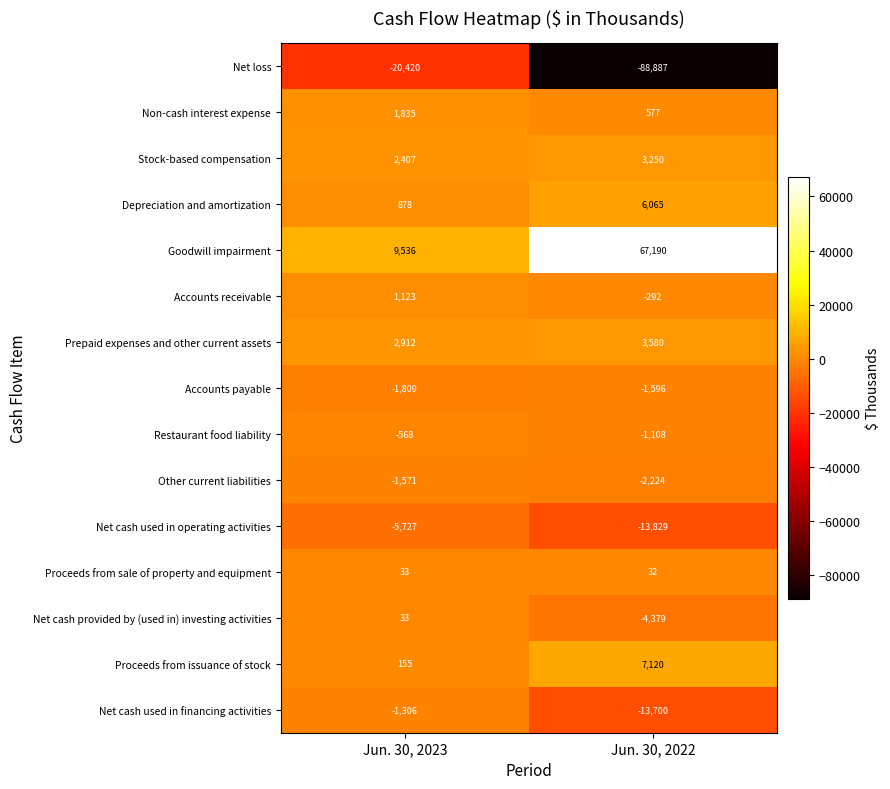

What is the difference between the Net cash provided by (used in) investing activities values at Jun. 30, 2022 and Jun. 30, 2023?

4412